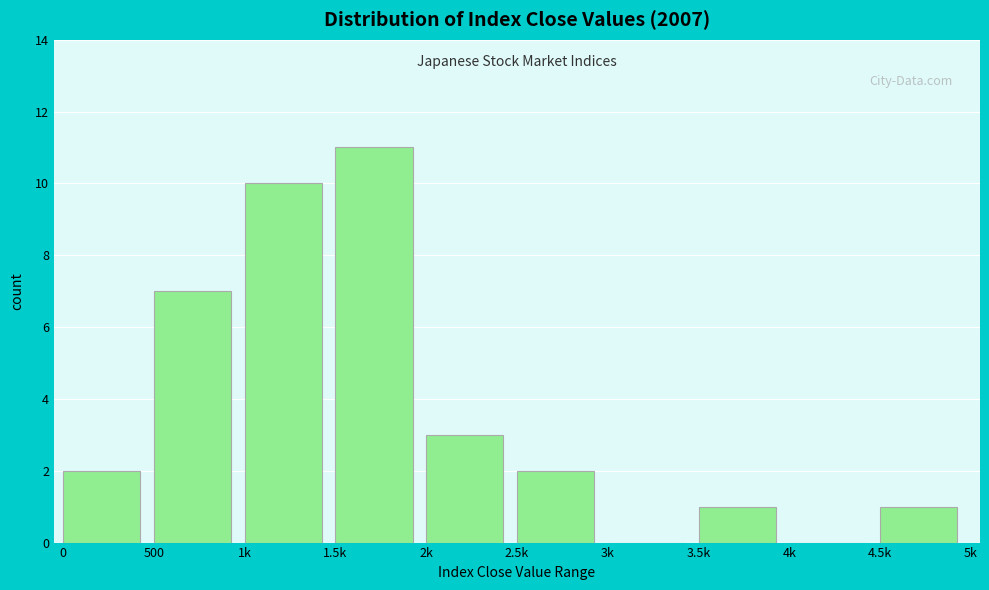

Reading left to right, what are all the values shown in this chart?

0=2	500=7	1k=10	1.5k=11	2k=3	2.5k=2	3k=0	3.5k=1	4k=0	4.5k=1